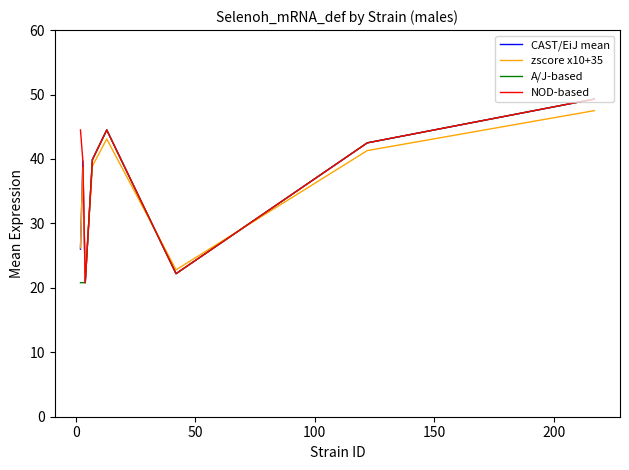

What is the difference between the second highest and second lowest values in the zscore x10+35 series?

20.3